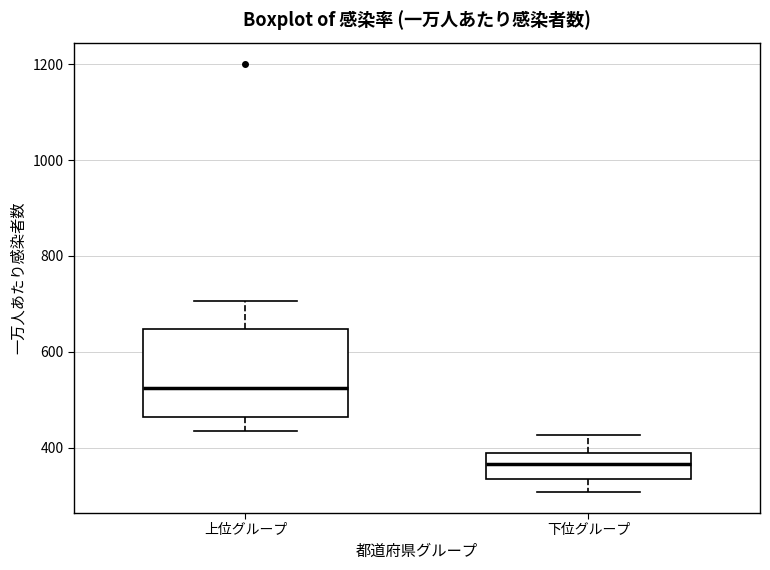

Comparing the boxes themselves (not the whiskers), which one is the tallest?

上位グループ